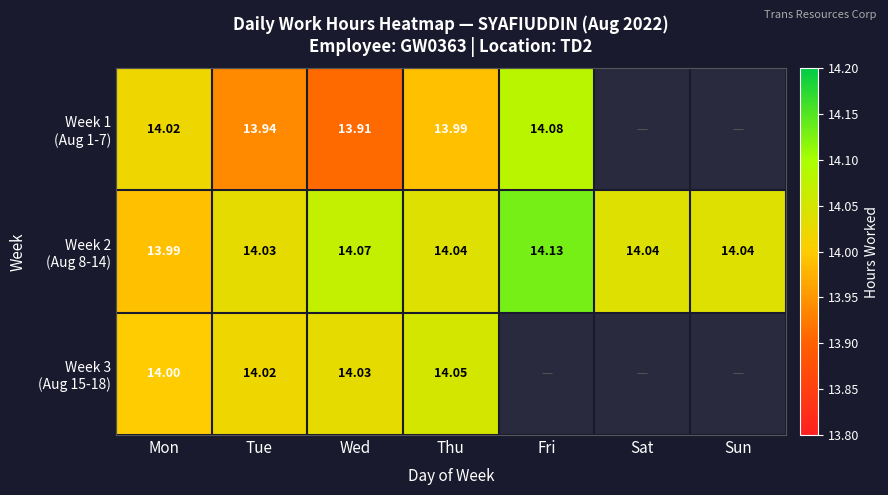

What is the sum of the Week 2 (Aug 8-14) values at Sun and Sat?

28.1